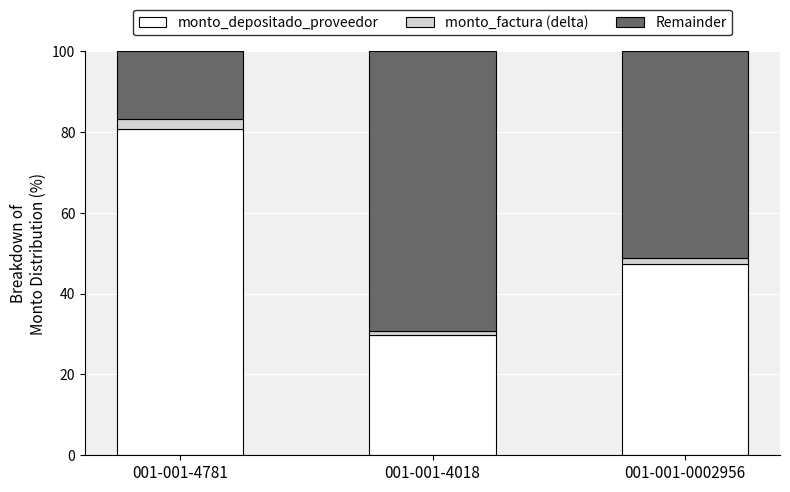

What is the lowest value of the monto_depositado_proveedor series?

29.7